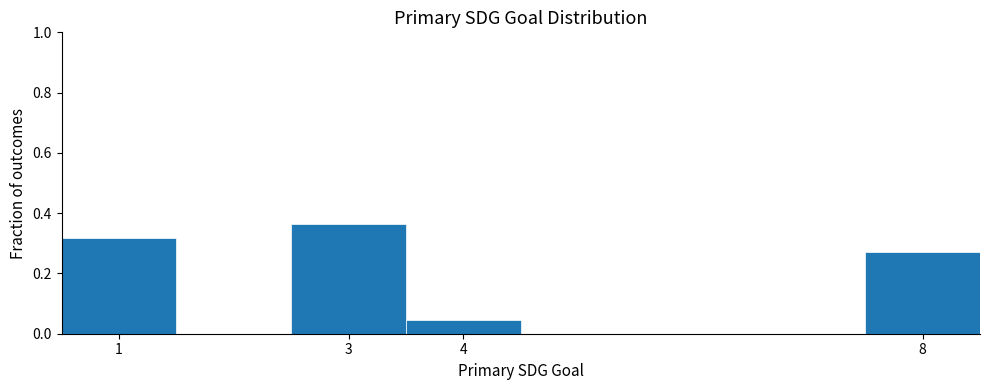

Reading left to right, transcribe this chart: for each bar, give the range it covers on the x-axis and its height. The values are not printed on the chart, so give them approximately, as read against the axis.

0.5 to 1.5: 0.32
1.5 to 2.5: 0
2.5 to 3.5: 0.36
3.5 to 4.5: 0.04
4.5 to 5.5: 0
5.5 to 6.5: 0
6.5 to 7.5: 0
7.5 to 8.5: 0.28